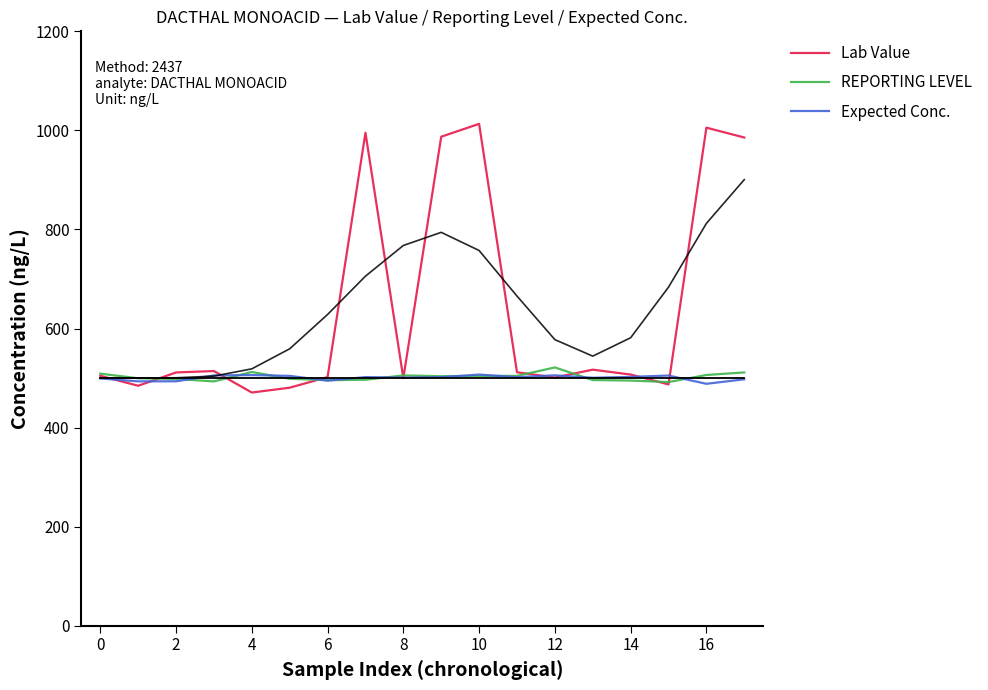

What is the minimum value for REPORTING LEVEL?

491.9